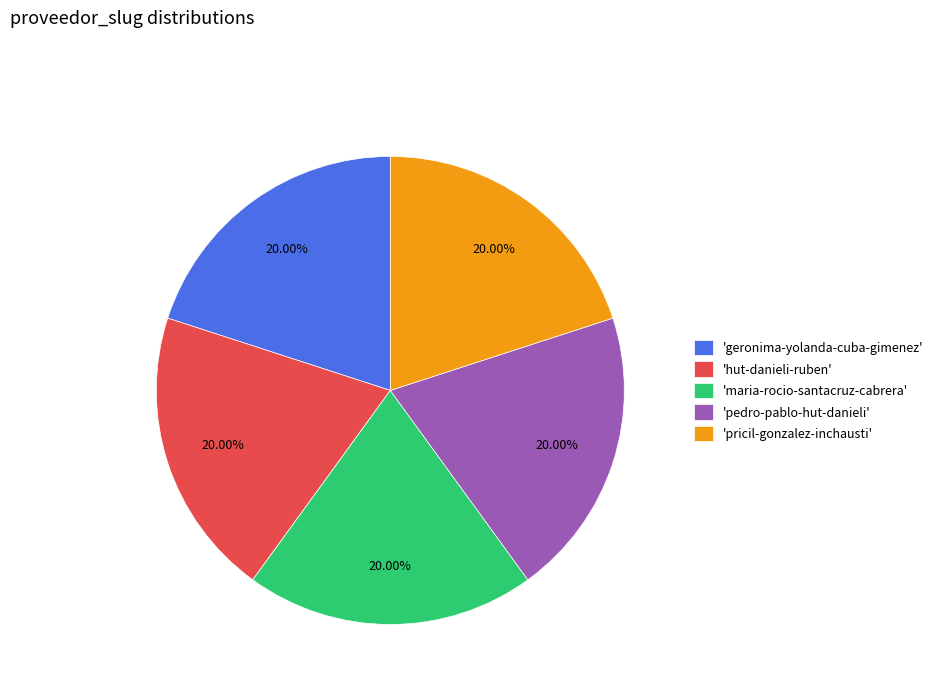

What is the ratio of the value at 'maria-rocio-santacruz-cabrera' to the value at 'hut-danieli-ruben'?

1.0